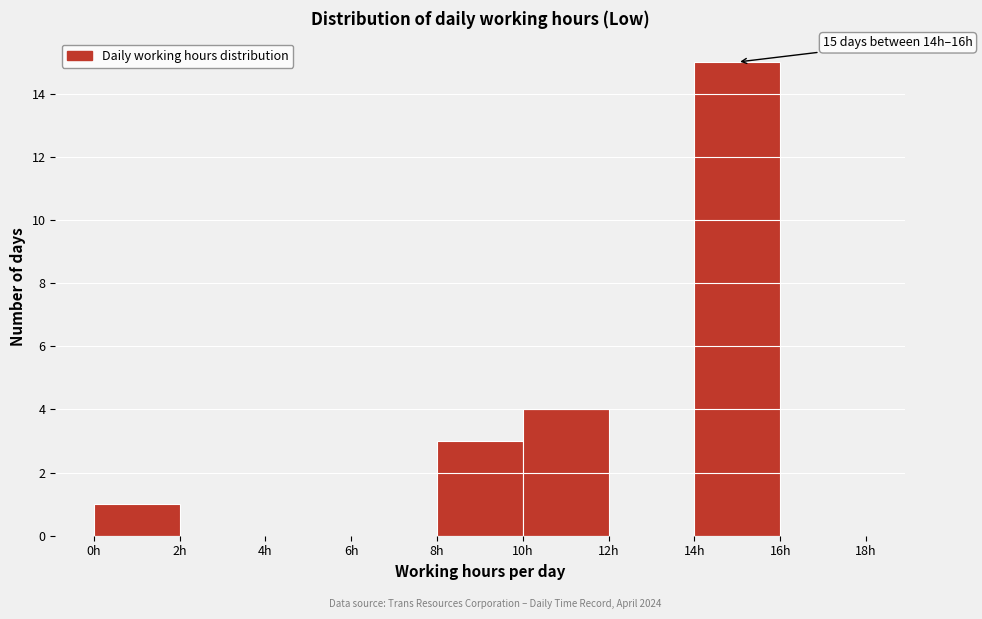

Over which range of the x-axis is the bar tallest?

14 to 16